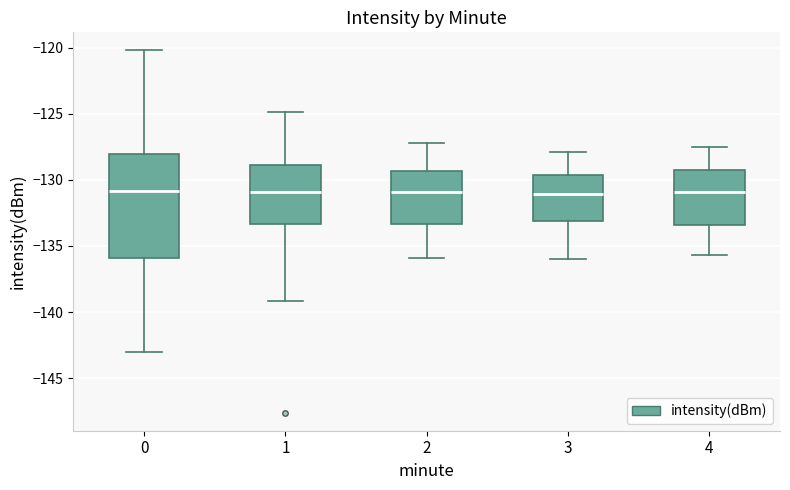

Reading left to right, transcribe this box plot: for each box, give where its median line is, the range the box spans, and where its two whiskers end, as read against the y-axis. The values are not printed on the chart, so give them approximately, as read against the axis.

0: median -131.0, box -136.0 to -128.0, whiskers -143.0 to -120.0
1: median -131.0, box -133.5 to -129.0, whiskers -139.0 to -125.0
2: median -131.0, box -133.5 to -129.5, whiskers -136.0 to -127.0
3: median -131.0, box -133.0 to -129.5, whiskers -136.0 to -128.0
4: median -131.0, box -133.5 to -129.5, whiskers -135.5 to -127.5